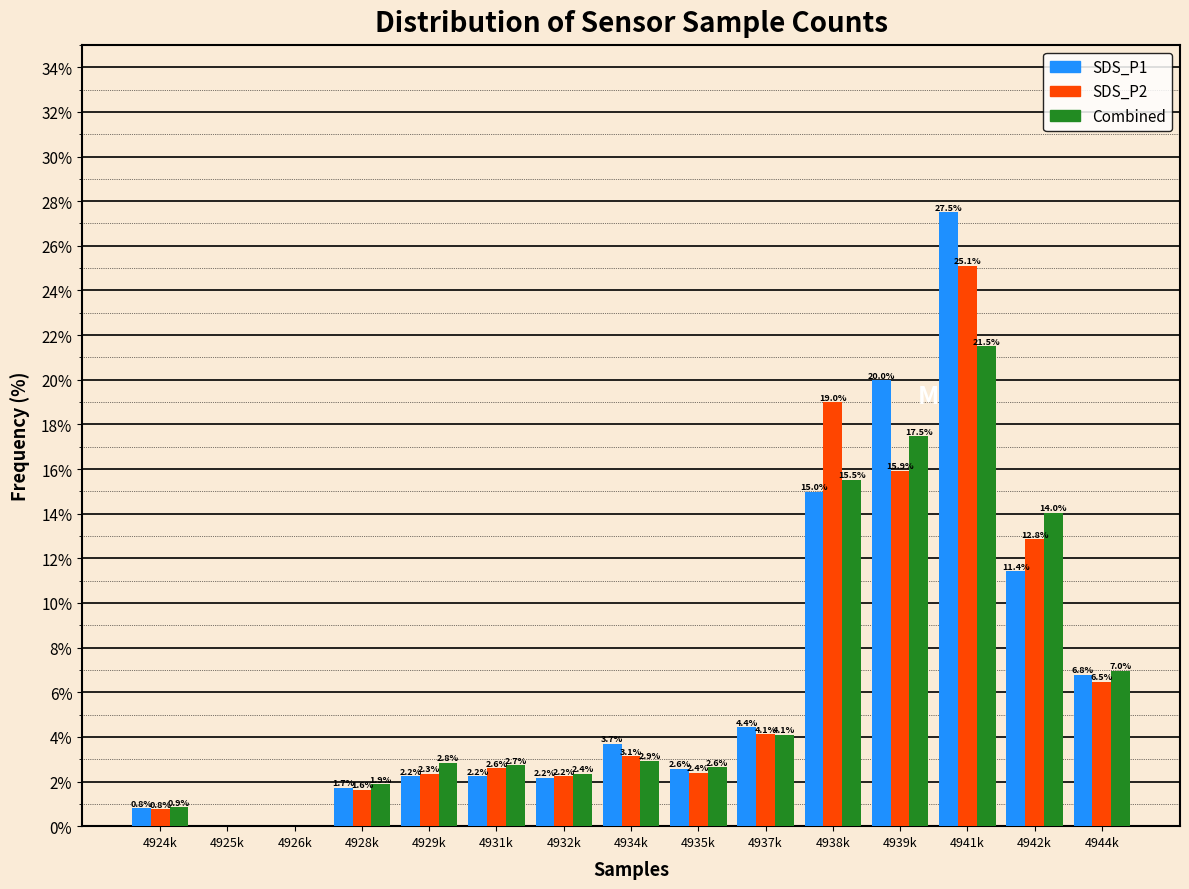

At which category is the sum across all series the highest?

4941k